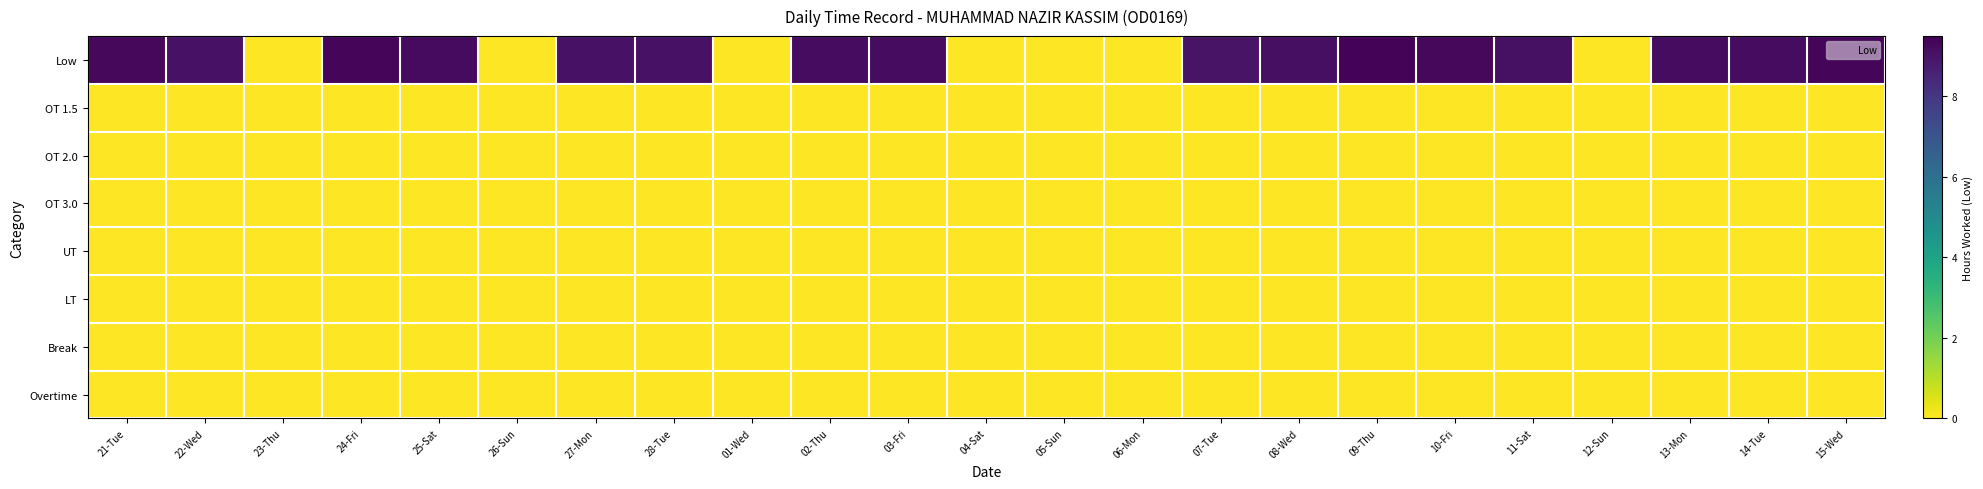

Reading left to right, transcribe all the data shown in this chart.

Low: 21-Tue=9.3	22-Wed=9.0	23-Thu=0.0	24-Fri=9.3	25-Sat=9.2	26-Sun=0.0	27-Mon=9.0	28-Tue=9.0	01-Wed=0.0	02-Thu=9.2	03-Fri=9.2	04-Sat=0.0	05-Sun=0.0	06-Mon=0.0	07-Tue=9.0	08-Wed=9.1	09-Thu=9.4	10-Fri=9.3	11-Sat=9.1	12-Sun=0.0	13-Mon=9.2	14-Tue=9.2	15-Wed=9.3
OT 1.5: 21-Tue=0.0	22-Wed=0.0	23-Thu=0.0	24-Fri=0.0	25-Sat=0.0	26-Sun=0.0	27-Mon=0.0	28-Tue=0.0	01-Wed=0.0	02-Thu=0.0	03-Fri=0.0	04-Sat=0.0	05-Sun=0.0	06-Mon=0.0	07-Tue=0.0	08-Wed=0.0	09-Thu=0.0	10-Fri=0.0	11-Sat=0.0	12-Sun=0.0	13-Mon=0.0	14-Tue=0.0	15-Wed=0.0
OT 2.0: 21-Tue=0.0	22-Wed=0.0	23-Thu=0.0	24-Fri=0.0	25-Sat=0.0	26-Sun=0.0	27-Mon=0.0	28-Tue=0.0	01-Wed=0.0	02-Thu=0.0	03-Fri=0.0	04-Sat=0.0	05-Sun=0.0	06-Mon=0.0	07-Tue=0.0	08-Wed=0.0	09-Thu=0.0	10-Fri=0.0	11-Sat=0.0	12-Sun=0.0	13-Mon=0.0	14-Tue=0.0	15-Wed=0.0
OT 3.0: 21-Tue=0.0	22-Wed=0.0	23-Thu=0.0	24-Fri=0.0	25-Sat=0.0	26-Sun=0.0	27-Mon=0.0	28-Tue=0.0	01-Wed=0.0	02-Thu=0.0	03-Fri=0.0	04-Sat=0.0	05-Sun=0.0	06-Mon=0.0	07-Tue=0.0	08-Wed=0.0	09-Thu=0.0	10-Fri=0.0	11-Sat=0.0	12-Sun=0.0	13-Mon=0.0	14-Tue=0.0	15-Wed=0.0
UT: 21-Tue=0.0	22-Wed=0.0	23-Thu=0.0	24-Fri=0.0	25-Sat=0.0	26-Sun=0.0	27-Mon=0.0	28-Tue=0.0	01-Wed=0.0	02-Thu=0.0	03-Fri=0.0	04-Sat=0.0	05-Sun=0.0	06-Mon=0.0	07-Tue=0.0	08-Wed=0.0	09-Thu=0.0	10-Fri=0.0	11-Sat=0.0	12-Sun=0.0	13-Mon=0.0	14-Tue=0.0	15-Wed=0.0
LT: 21-Tue=0.0	22-Wed=0.0	23-Thu=0.0	24-Fri=0.0	25-Sat=0.0	26-Sun=0.0	27-Mon=0.0	28-Tue=0.0	01-Wed=0.0	02-Thu=0.0	03-Fri=0.0	04-Sat=0.0	05-Sun=0.0	06-Mon=0.0	07-Tue=0.0	08-Wed=0.0	09-Thu=0.0	10-Fri=0.0	11-Sat=0.0	12-Sun=0.0	13-Mon=0.0	14-Tue=0.0	15-Wed=0.0
Break: 21-Tue=0.0	22-Wed=0.0	23-Thu=0.0	24-Fri=0.0	25-Sat=0.0	26-Sun=0.0	27-Mon=0.0	28-Tue=0.0	01-Wed=0.0	02-Thu=0.0	03-Fri=0.0	04-Sat=0.0	05-Sun=0.0	06-Mon=0.0	07-Tue=0.0	08-Wed=0.0	09-Thu=0.0	10-Fri=0.0	11-Sat=0.0	12-Sun=0.0	13-Mon=0.0	14-Tue=0.0	15-Wed=0.0
Overtime: 21-Tue=0.0	22-Wed=0.0	23-Thu=0.0	24-Fri=0.0	25-Sat=0.0	26-Sun=0.0	27-Mon=0.0	28-Tue=0.0	01-Wed=0.0	02-Thu=0.0	03-Fri=0.0	04-Sat=0.0	05-Sun=0.0	06-Mon=0.0	07-Tue=0.0	08-Wed=0.0	09-Thu=0.0	10-Fri=0.0	11-Sat=0.0	12-Sun=0.0	13-Mon=0.0	14-Tue=0.0	15-Wed=0.0